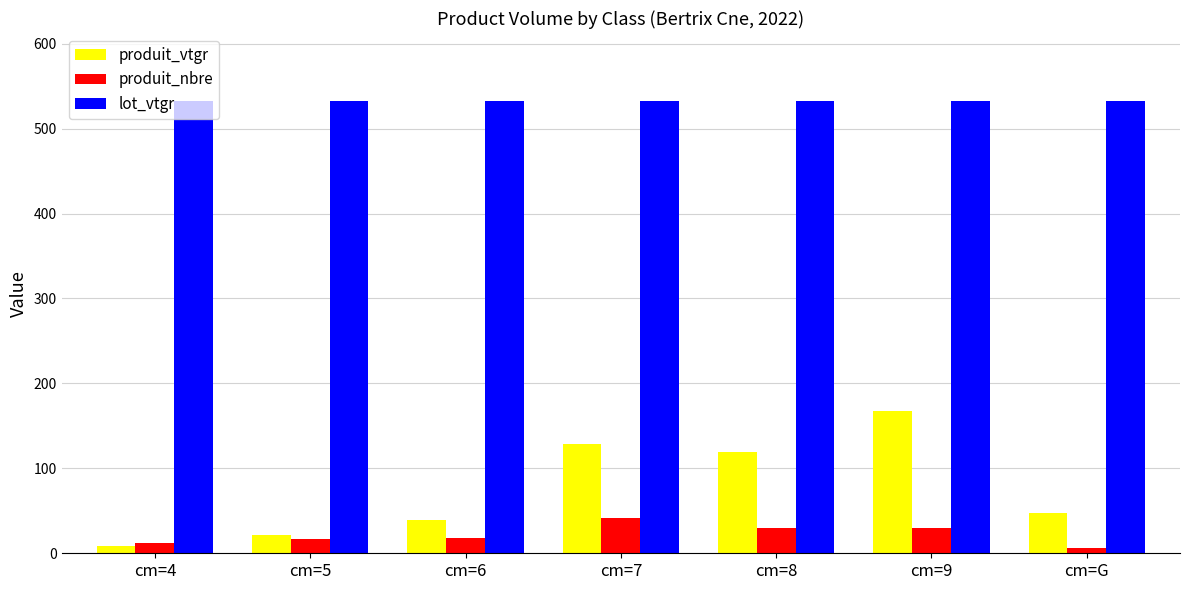

Which series changed the most between cm=6 and cm=7?

produit_vtgr